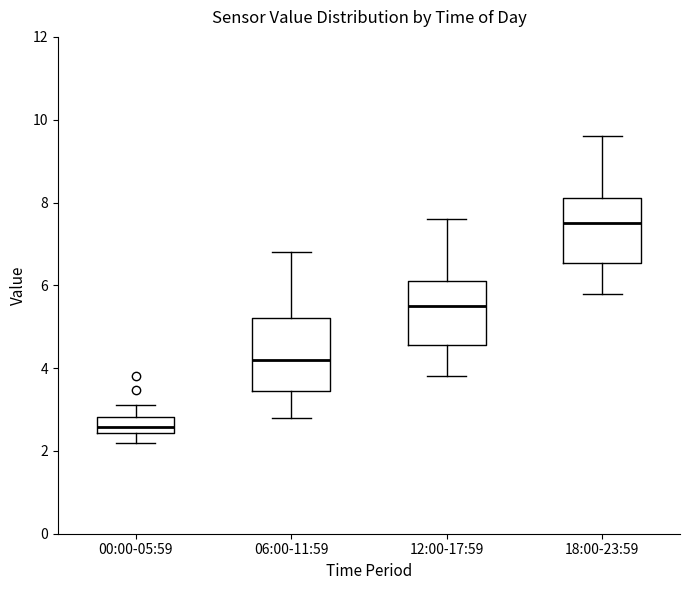

Where does the lower whisker of the box for 18:00-23:59 end on the y-axis? The values are not printed on the chart, so give them approximately, as read against the axis.

5.8